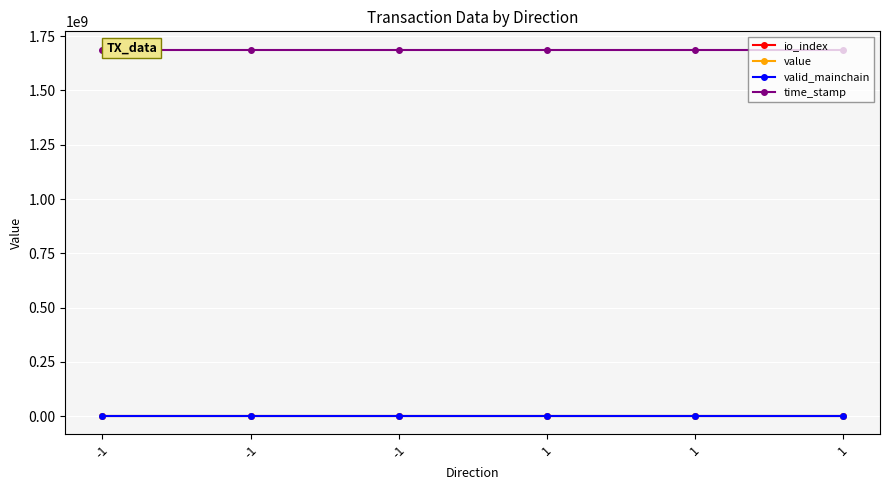

Does the chart have visible grid lines?

Yes